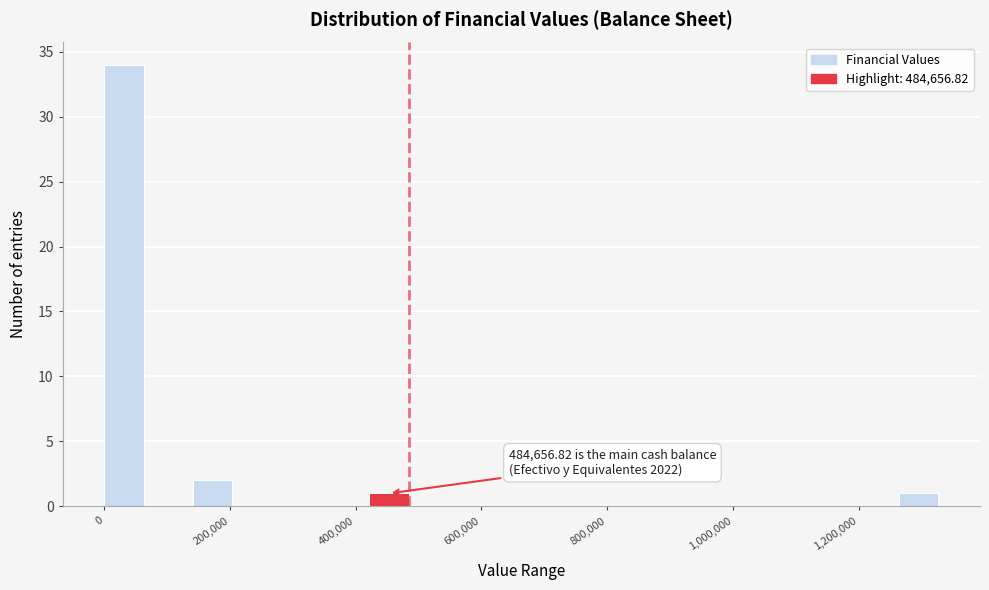

Read against the x-axis, roughly where is the centre of the tallest bar?

40000